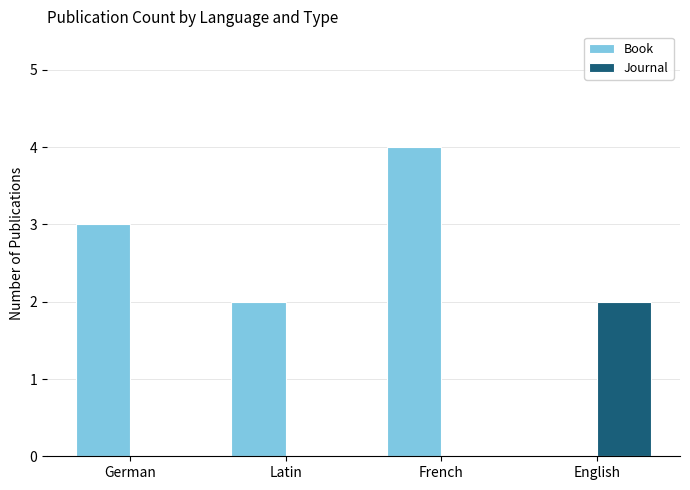

How many values in Book are above zero?

3